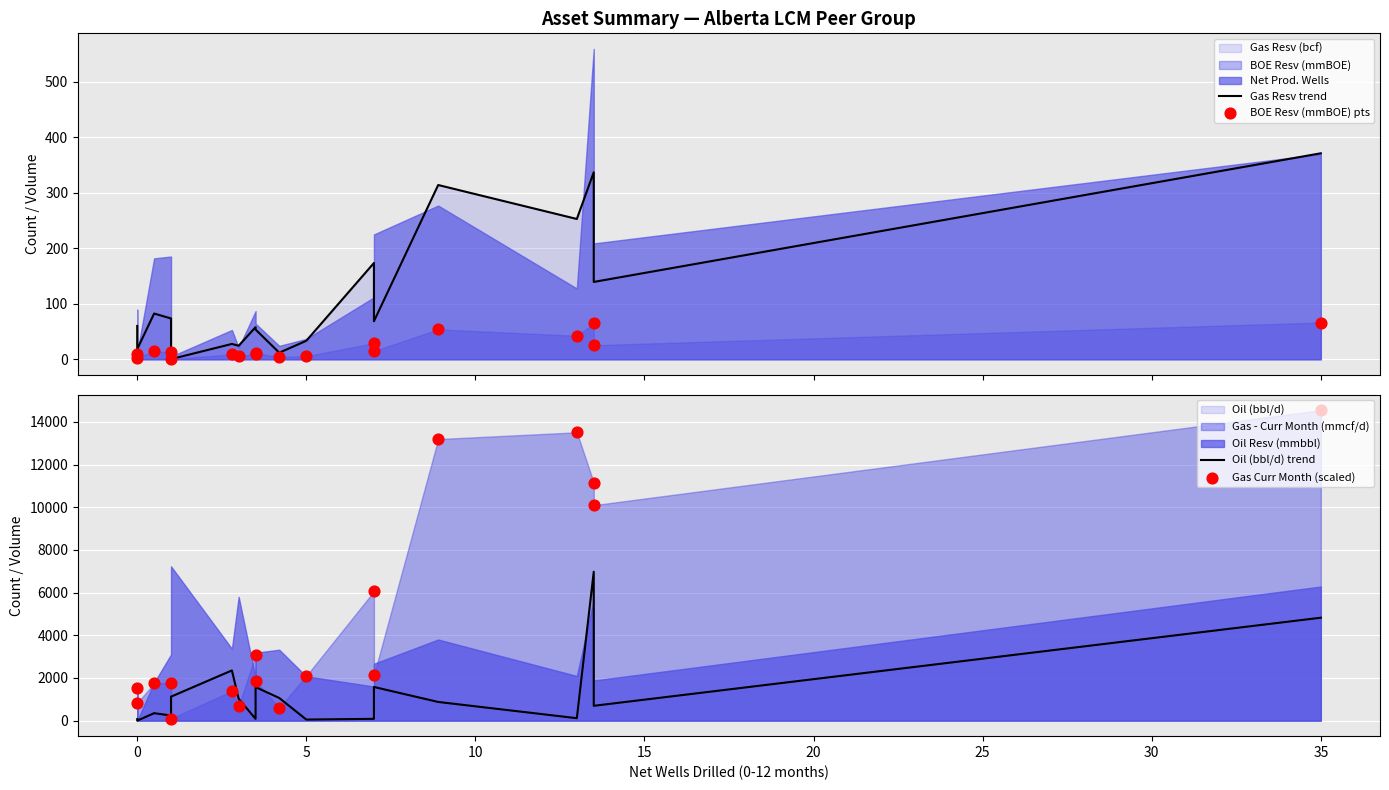

Is the value of BOE Resv (mmBOE) pts at 25 greater than the value of Oil (bbl/d) trend at 35?

No